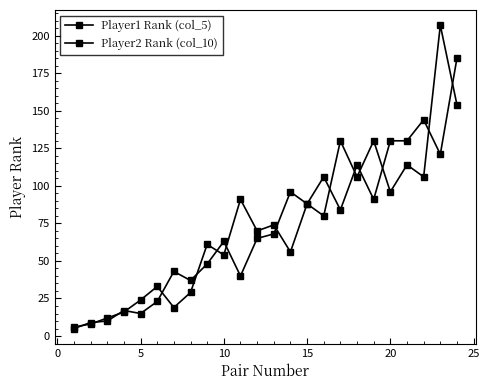

How many lines are shown in the chart?

2